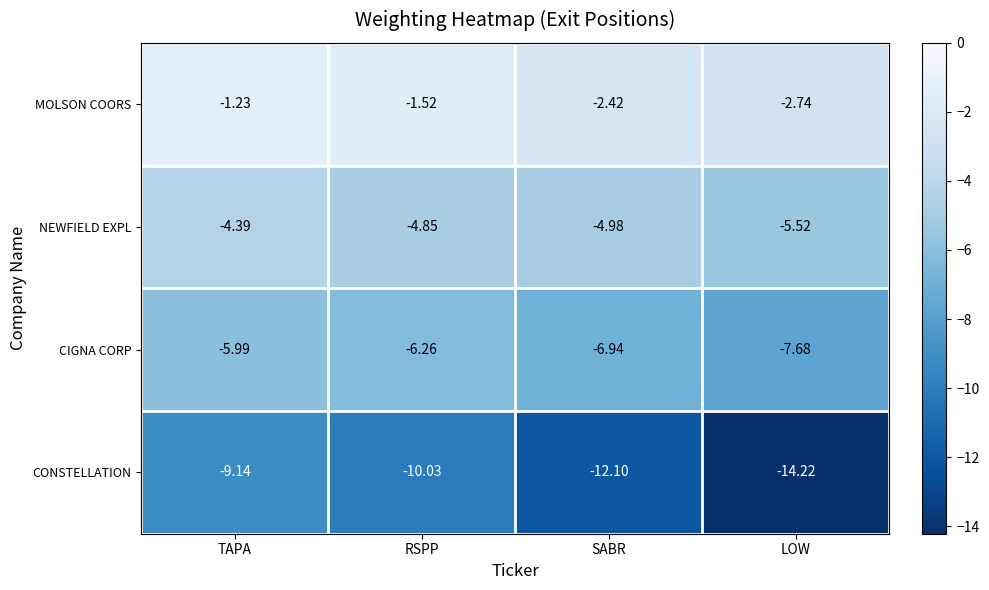

Which category has the highest value in the NEWFIELD EXPL series?

TAPA